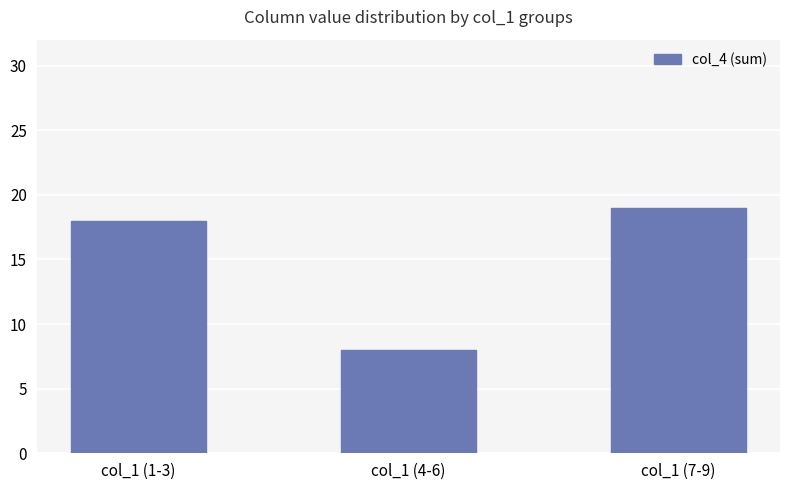

Reading left to right, list all the values displayed in this chart.

col_1 (1-3)=18	col_1 (4-6)=8	col_1 (7-9)=19